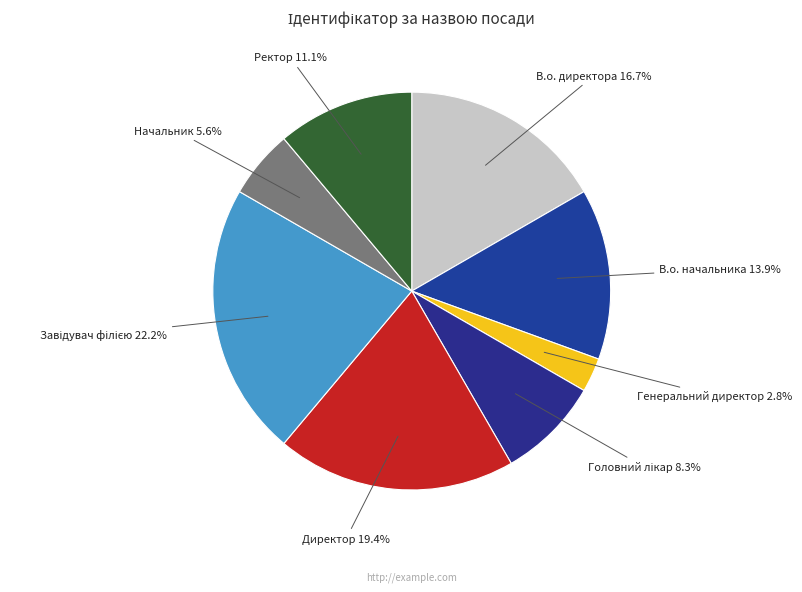

Is Генеральний директор the majority of the pie?

No